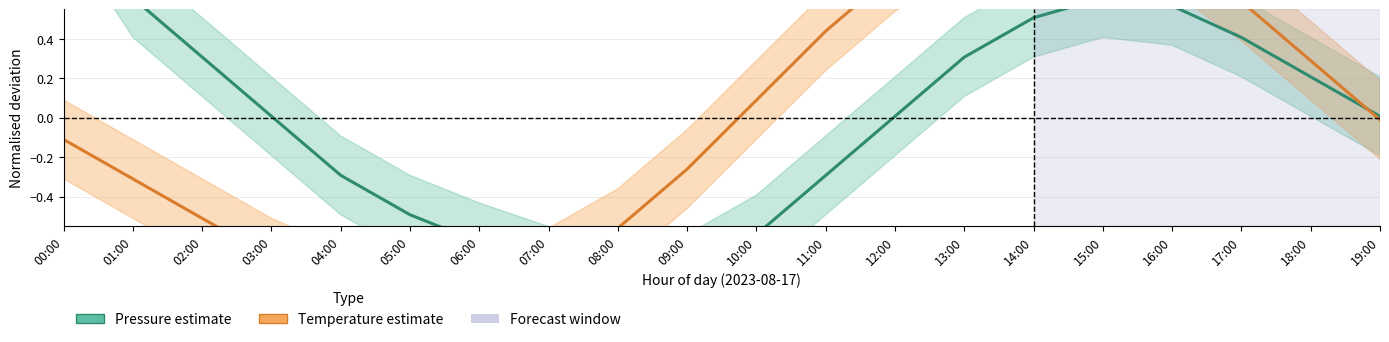

Which has a higher value, 16:00 or 03:00?

16:00